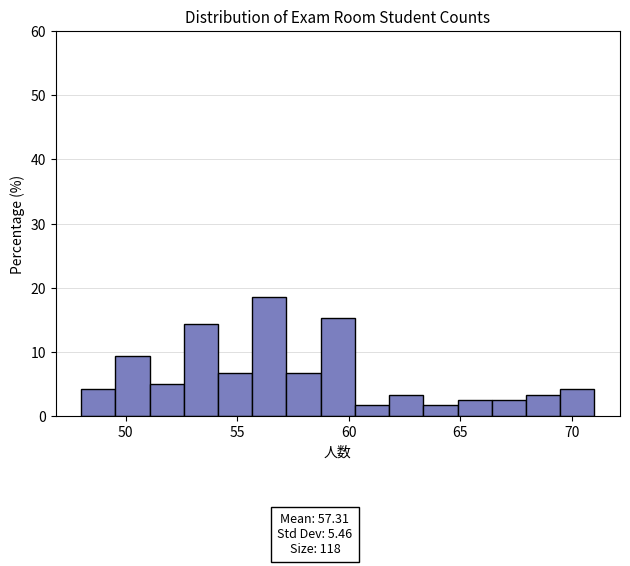

Around what value on the x-axis is the tallest bar? Give the approximate position of its centre, as read against the axis.

56.5